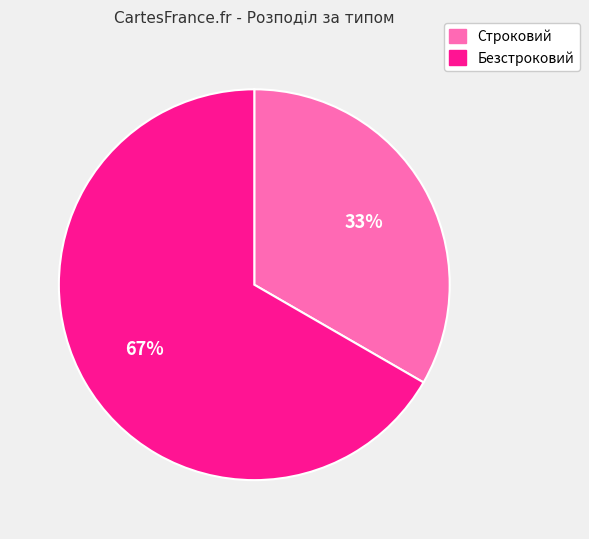

Which slice represents more than half of the pie?

Безстроковий